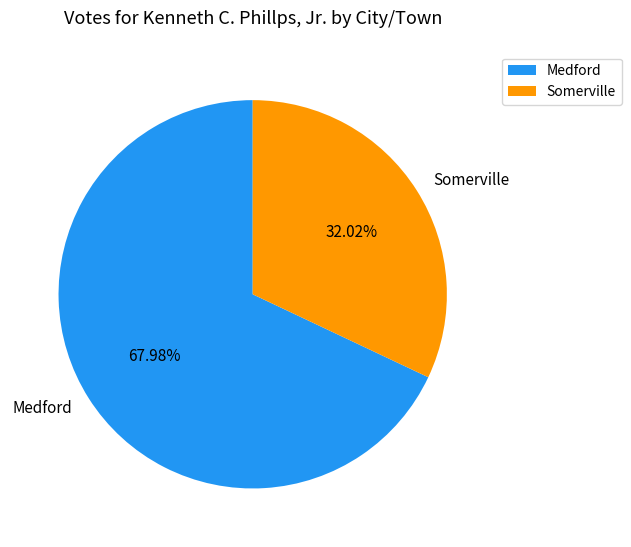

Rank the categories by value from highest to lowest.

Medford, Somerville